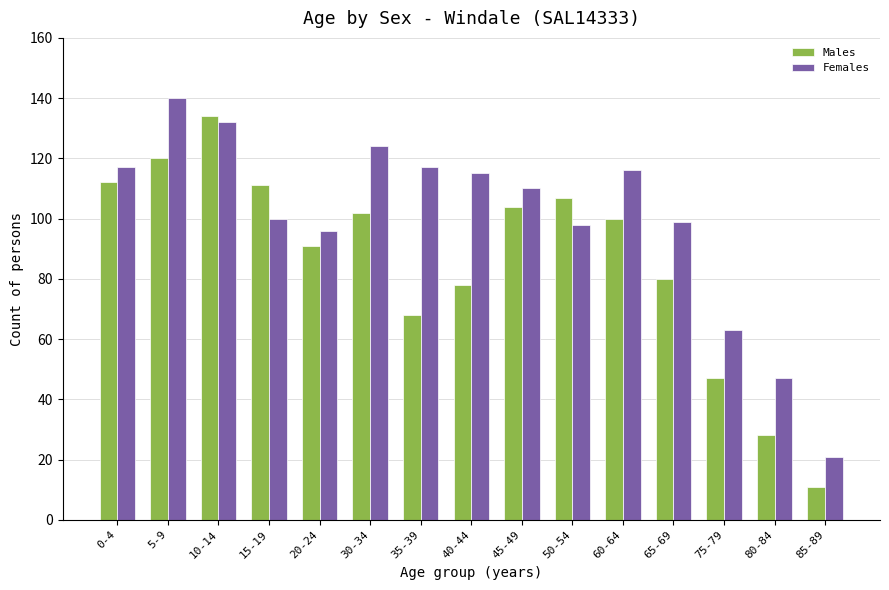

Read the Males value at 60-64.

100